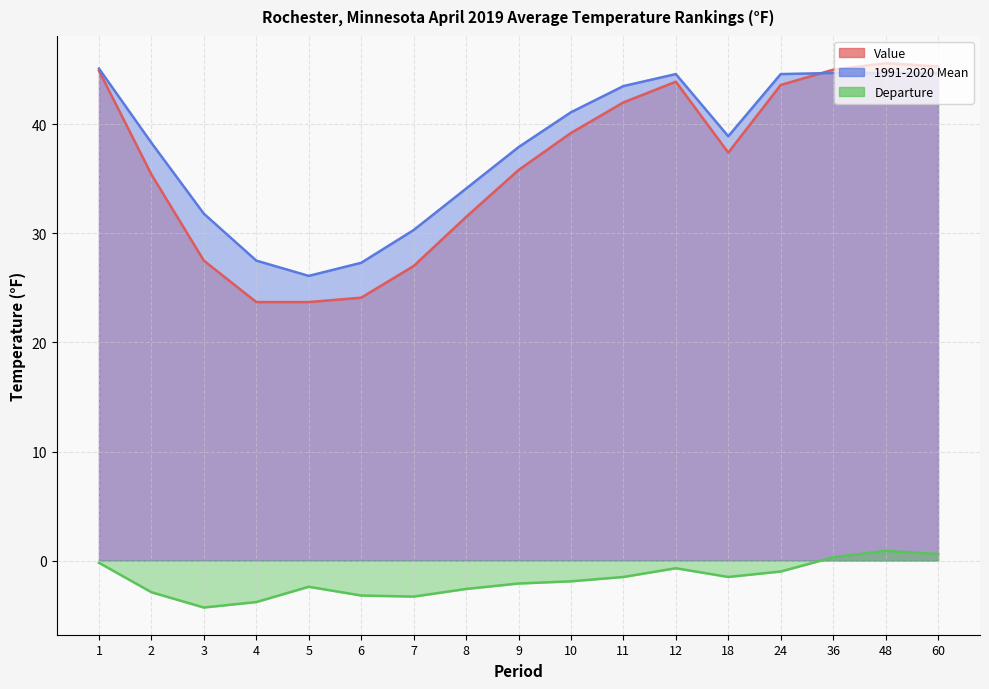

What is the difference between the 1991-2020 Mean values at 11 and 48?

1.2